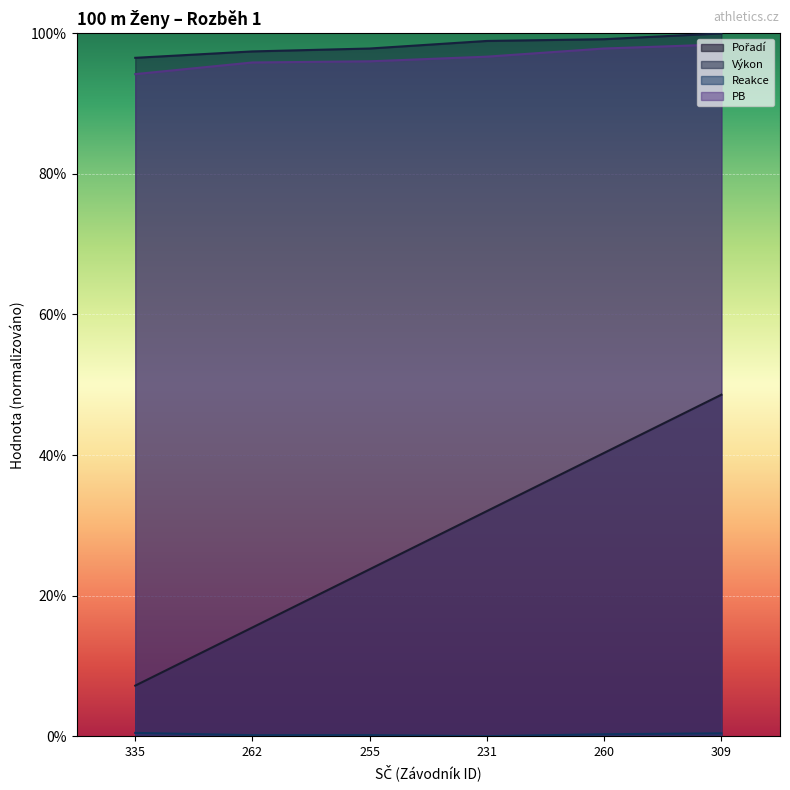

Where is Pořadí nearest to the value 0?

335